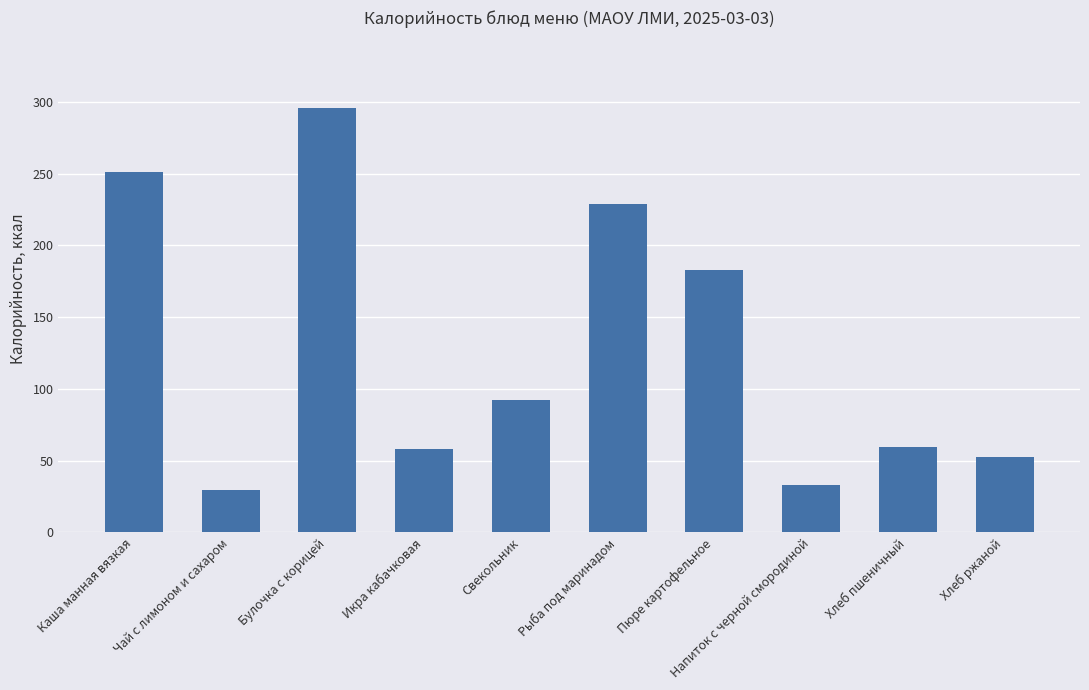

What position from the left is Икра кабачковая?

4